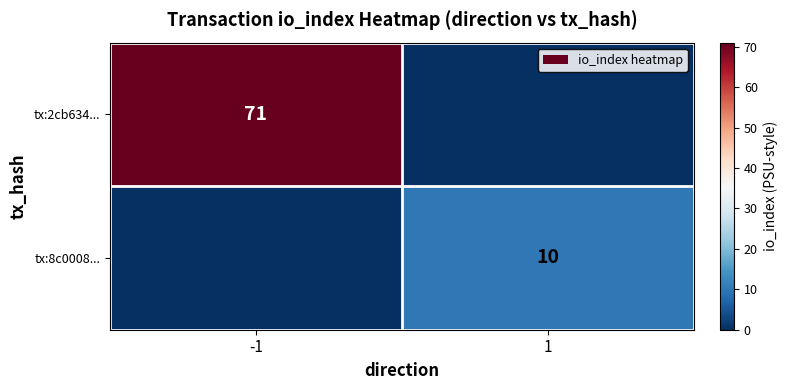

The tx:2cb634... series shows 71 at -1. True or false?

True